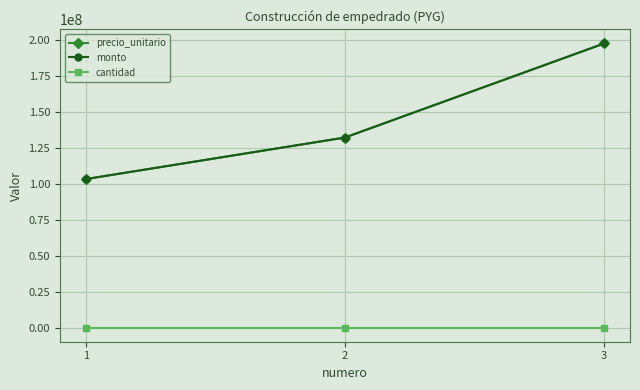

Between 1 and 2, which series saw the biggest shift?

precio_unitario